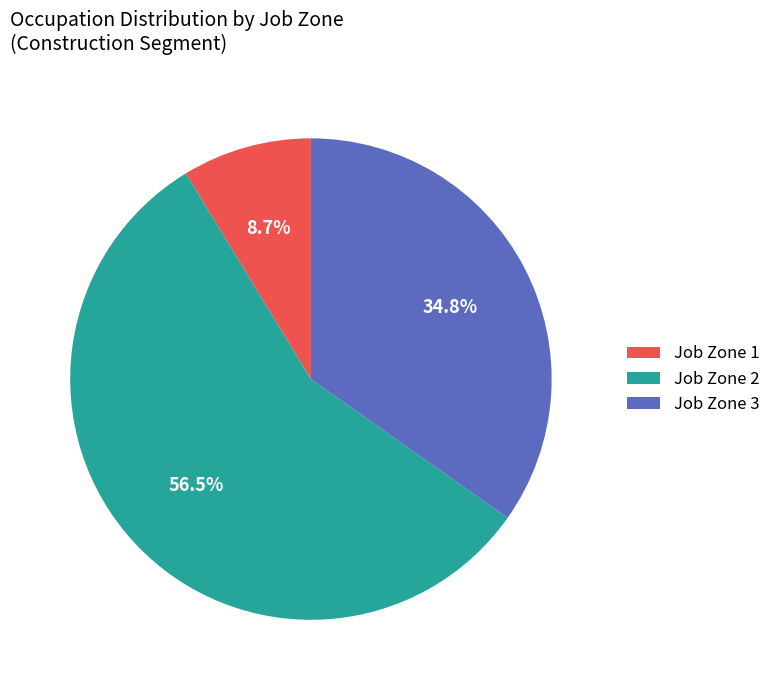

Is there any slice that represents more than half of the pie?

Yes